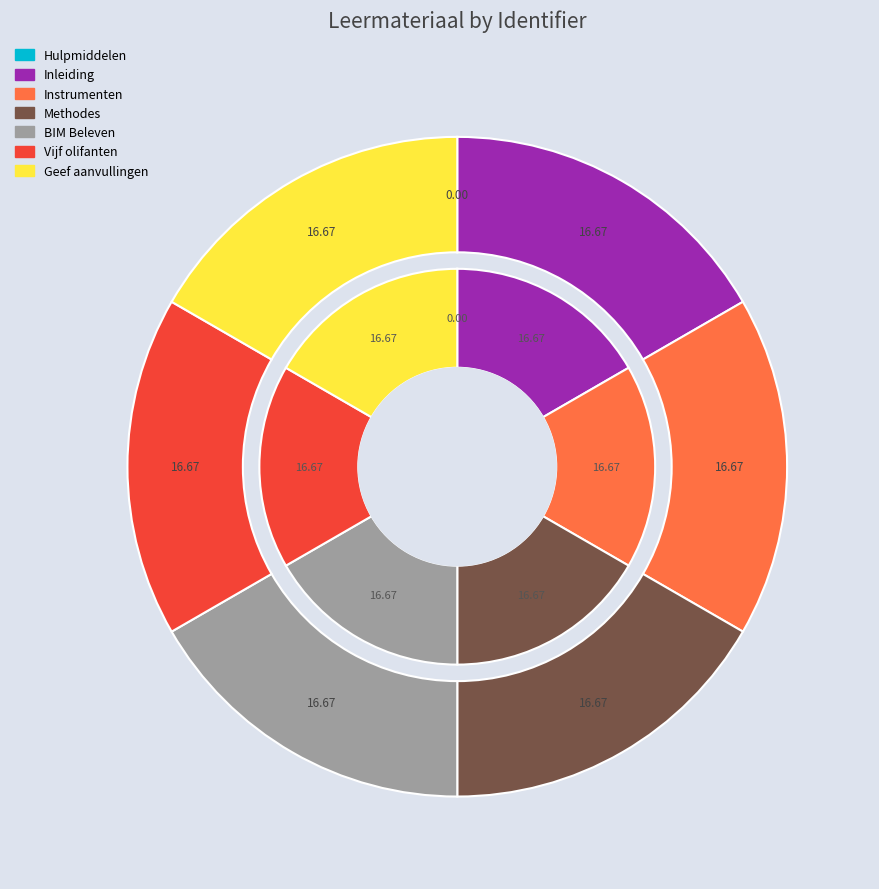

Rank the categories by value from lowest to highest.

Hulpmiddelen bij het maken van contact, Inleiding, BIM Beleven in Muziek, Methodes, Vijf olifanten, Geef aanvullingen door!, Instrumenten